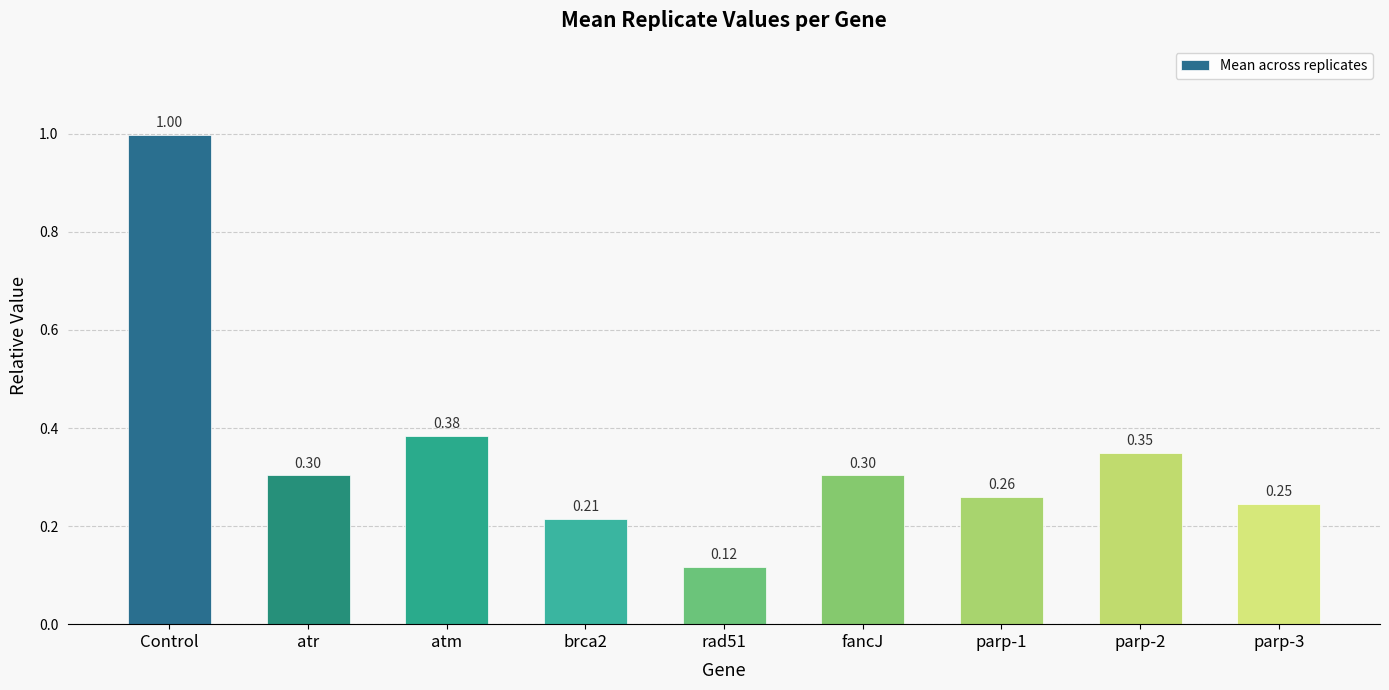

What is the greatest value displayed?

1.0